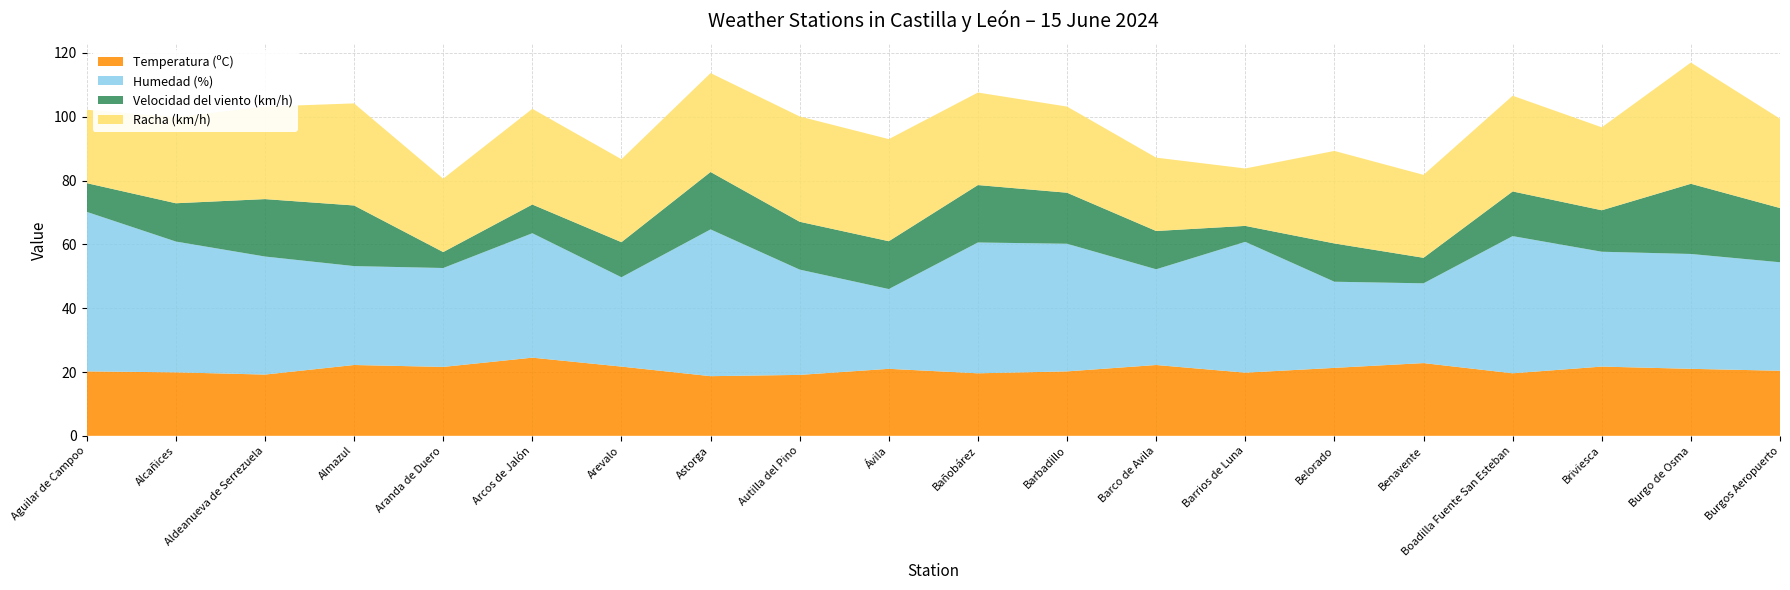

Reading right to left, what are all the values shown in this chart?

Temperatura (ºC): 20.4	21.0	21.7	19.6	22.8	21.3	19.8	22.2	20.2	19.6	21.0	19.1	18.7	21.7	24.5	21.6	22.2	19.2	19.9	20.2
Humedad (%): 34.0	36.0	36.0	43.0	25.0	27.0	41.0	30.0	40.0	41.0	25.0	33.0	46.0	28.0	39.0	31.0	31.0	37.0	41.0	50.0
Velocidad del viento (km/h): 17.0	22.0	13.0	14.0	8.0	12.0	5.0	12.0	16.0	18.0	15.0	15.0	18.0	11.0	9.0	5.0	19.0	18.0	12.0	9.0
Racha (km/h): 28.0	38.0	26.0	30.0	26.0	29.0	18.0	23.0	27.0	29.0	32.0	33.0	31.0	26.0	30.0	23.0	32.0	29.0	27.0	23.0